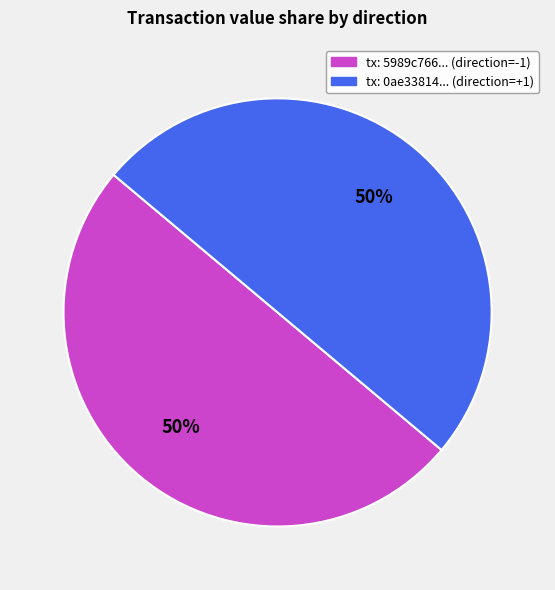

To the nearest percent, what is the average slice percentage?

50%